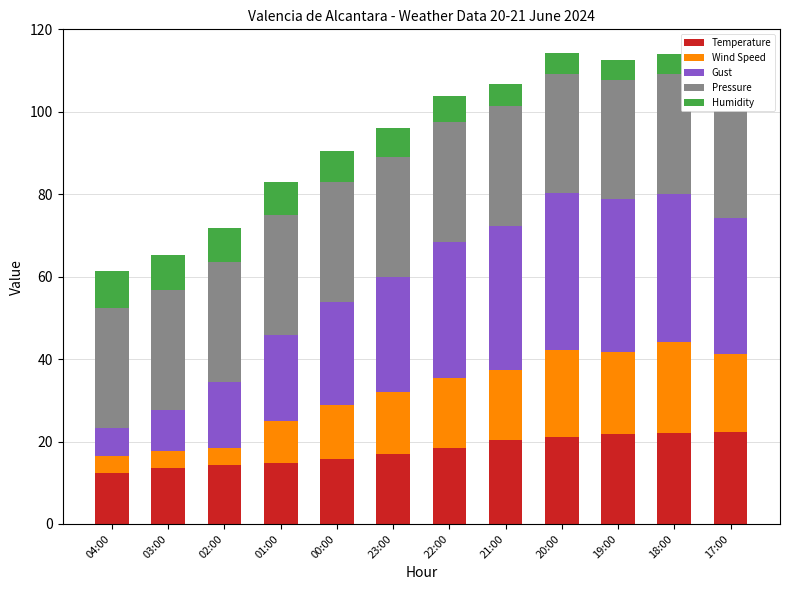

What is the total value across all series at 03:00?

65.3